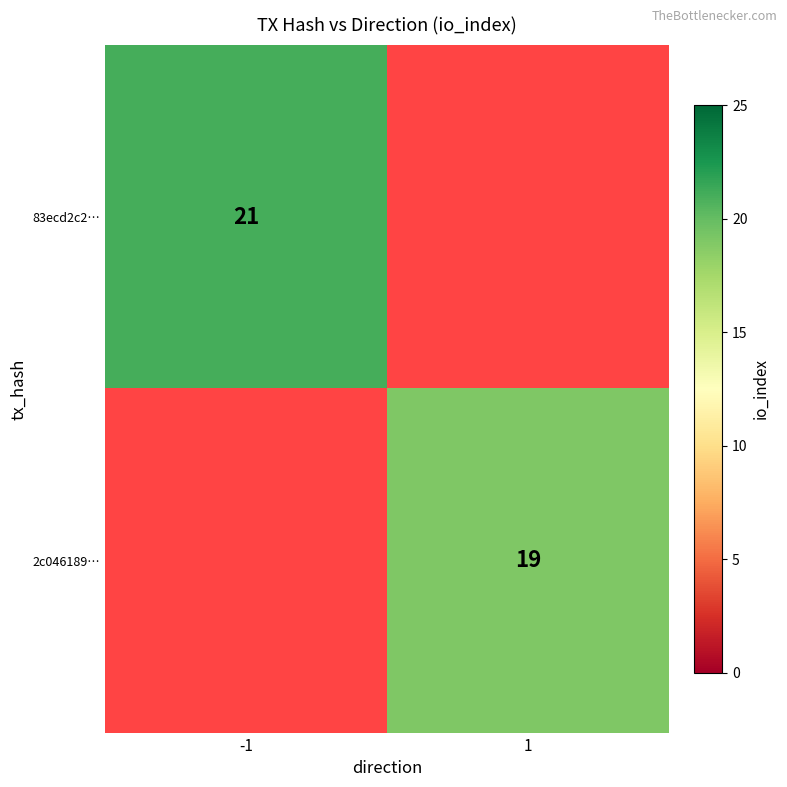

Is it true that 2c046189… equals 34 at 1?

False